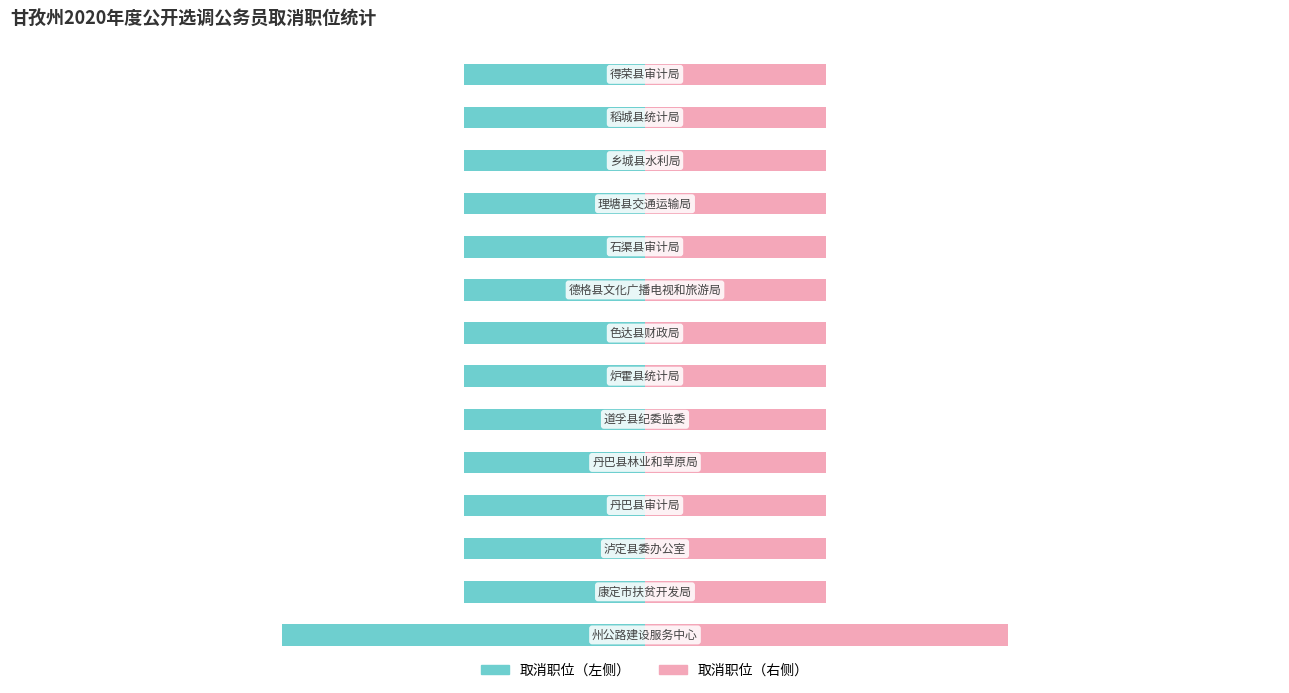

What is the minimum value for 取消职位数（右）?

1